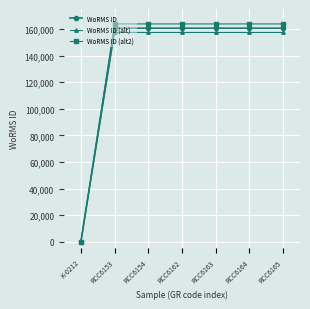

Reading right to left, extract all data points from this chart.

WoRMS ID: RCC6165=160572.0	RCC6164=160572.0	RCC6163=160572.0	RCC6162=160572.0	RCC6154=160572.0	RCC6153=160572.0	K-0212=0.0
WoRMS ID (alt): RCC6165=157360.6	RCC6164=157360.6	RCC6163=157360.6	RCC6162=157360.6	RCC6154=157360.6	RCC6153=157360.6	K-0212=0.0
WoRMS ID (alt2): RCC6165=163783.4	RCC6164=163783.4	RCC6163=163783.4	RCC6162=163783.4	RCC6154=163783.4	RCC6153=163783.4	K-0212=0.0